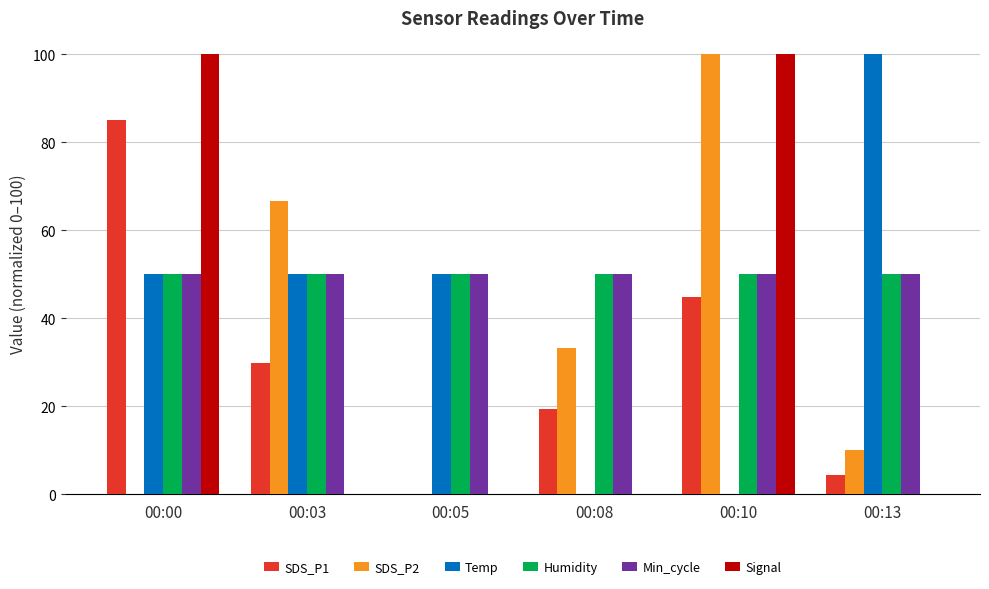

Is the value of Humidity at 00:03 greater than the value of SDS_P2 at 00:08?

Yes